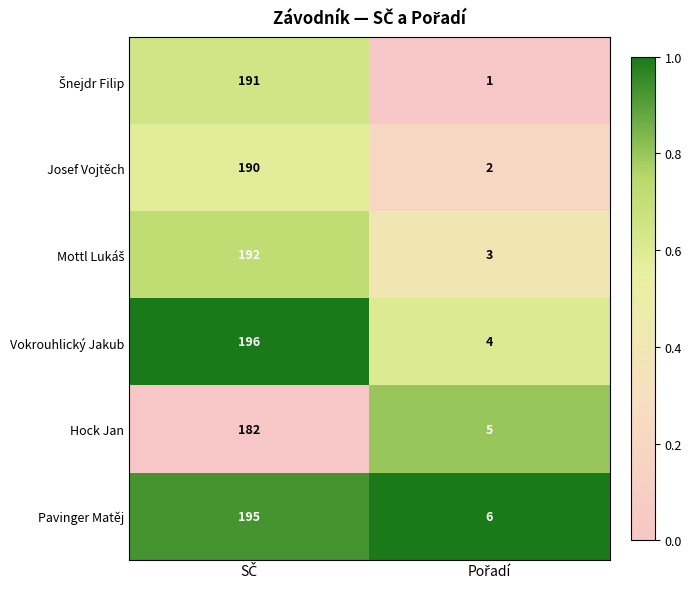

Which series has the widest spread of values?

Vokrouhlický Jakub